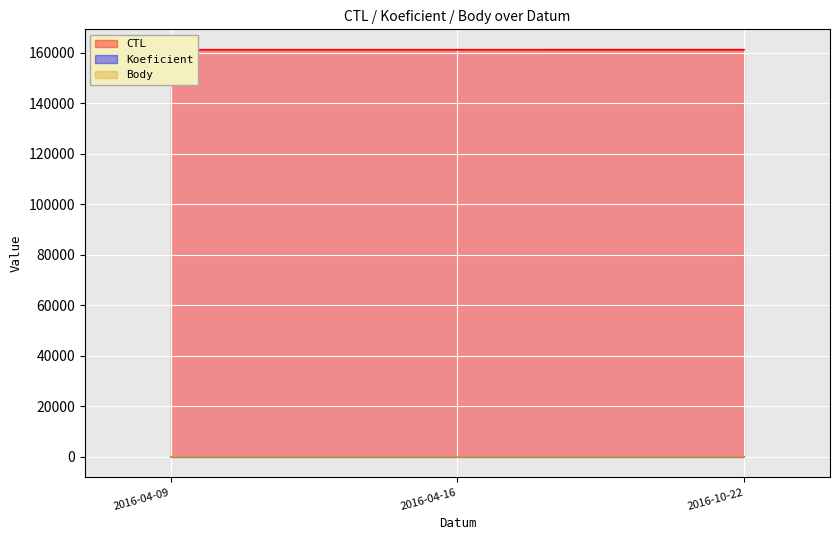

What is the label of the 1st point from the right?

2016-10-22